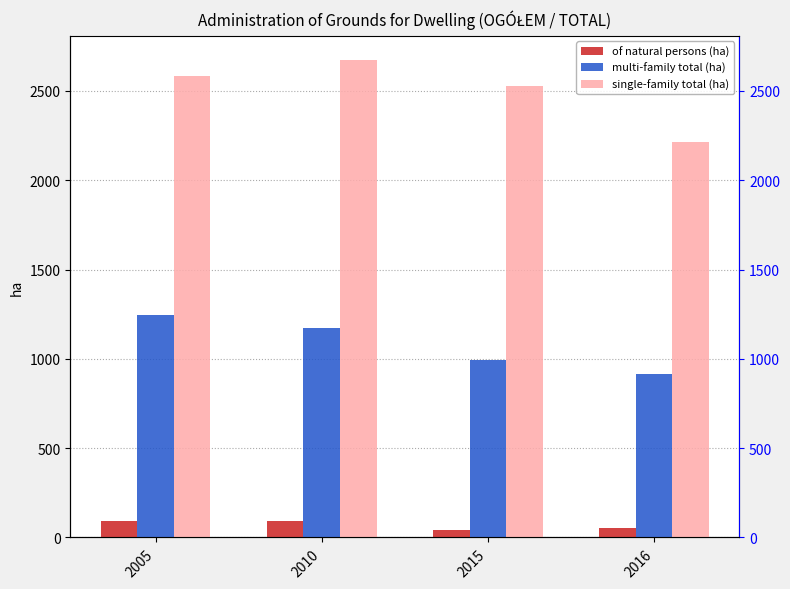

List the series in order of their peak value, highest first.

single-family total (ha), multi-family total (ha), of natural persons (ha)